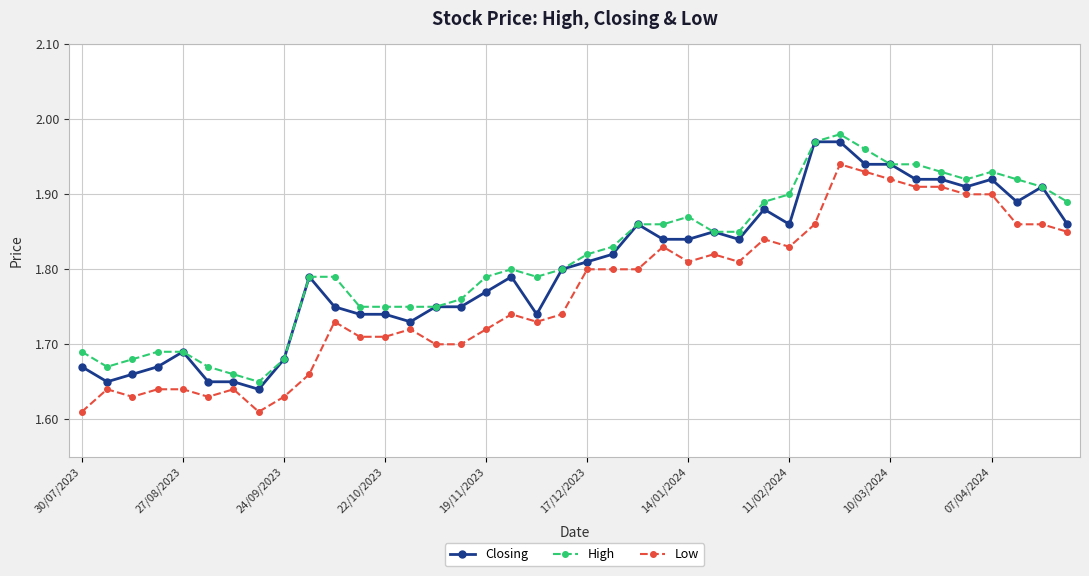

True or false: Closing has more than 2 interior local peaks.

True